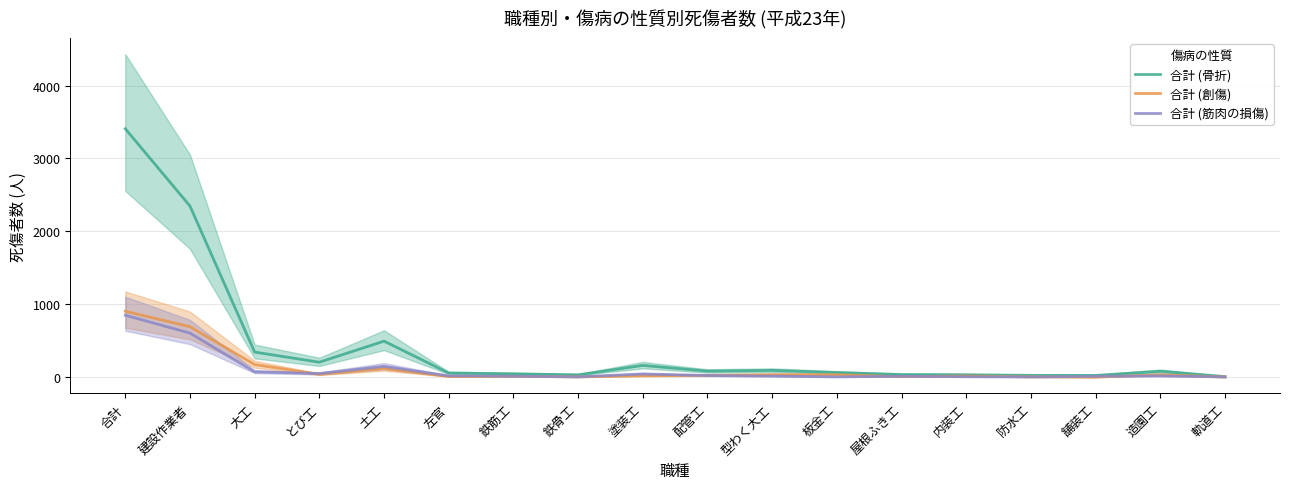

Which label corresponds to the smallest value in the chart?

舗装工